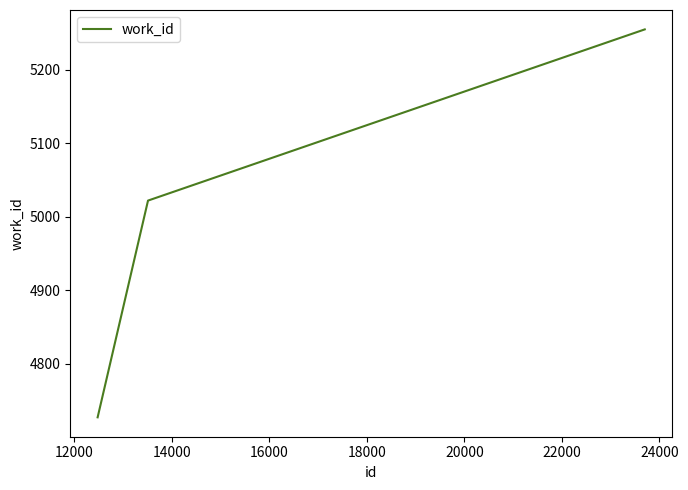

What is the smallest value displayed?

4727